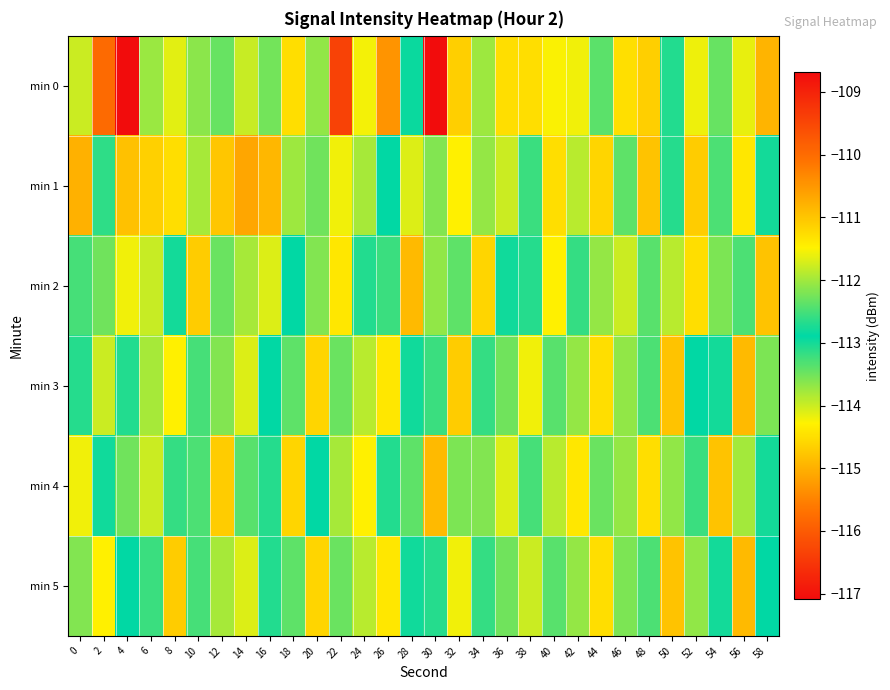

Between 56 and 30, which is larger?

30